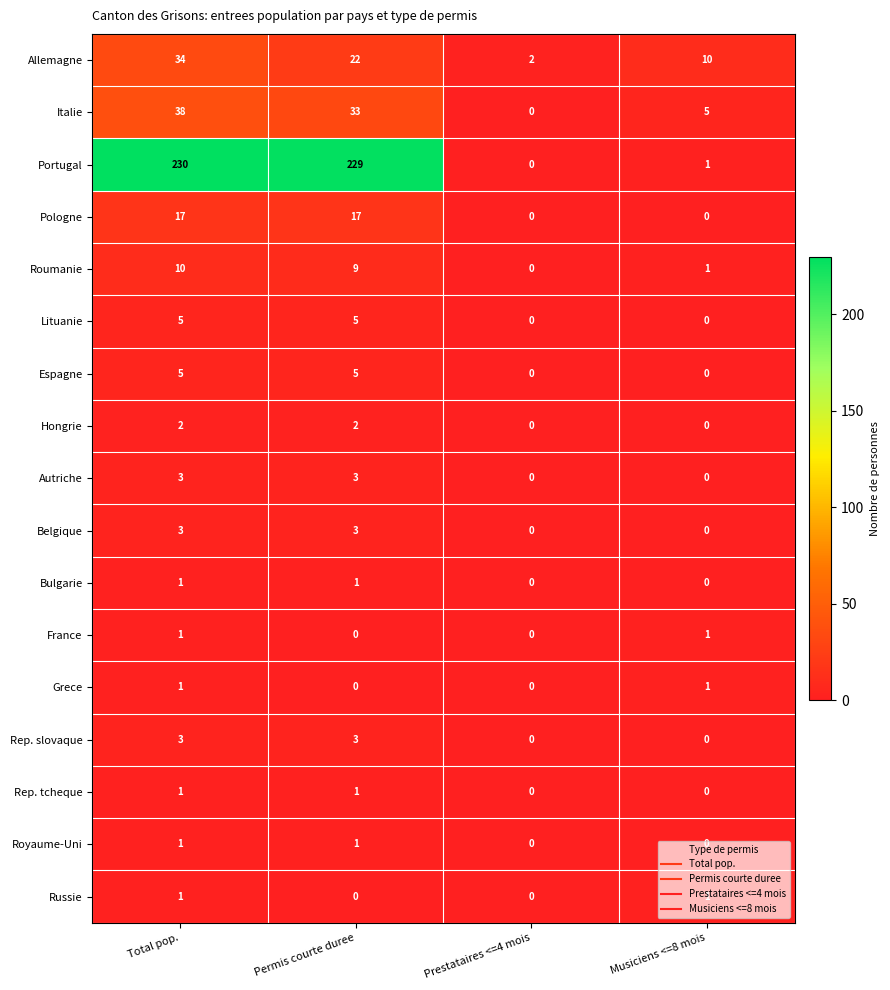

What is the difference between the maximum and minimum values in the Allemagne series?

32